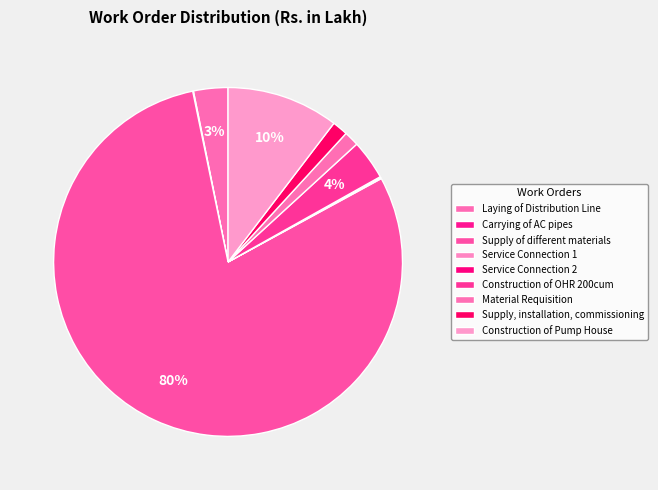

To the nearest percent, what is the difference between the Construction of Pump House and Supply of different materials slice percentages?

69%